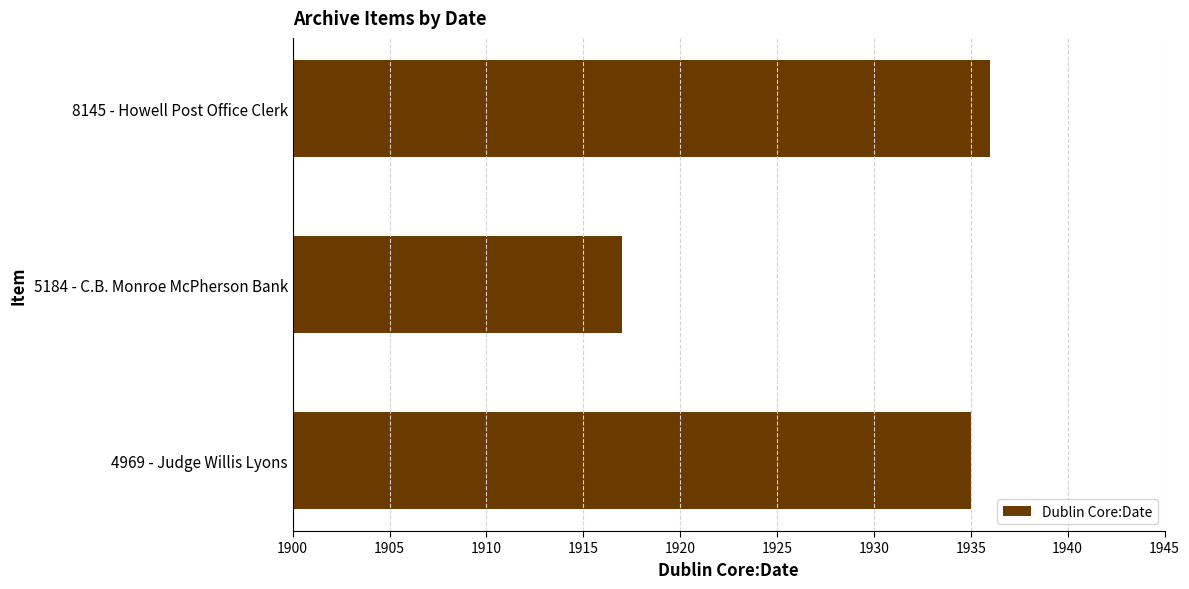

How many bars are there in total?

3